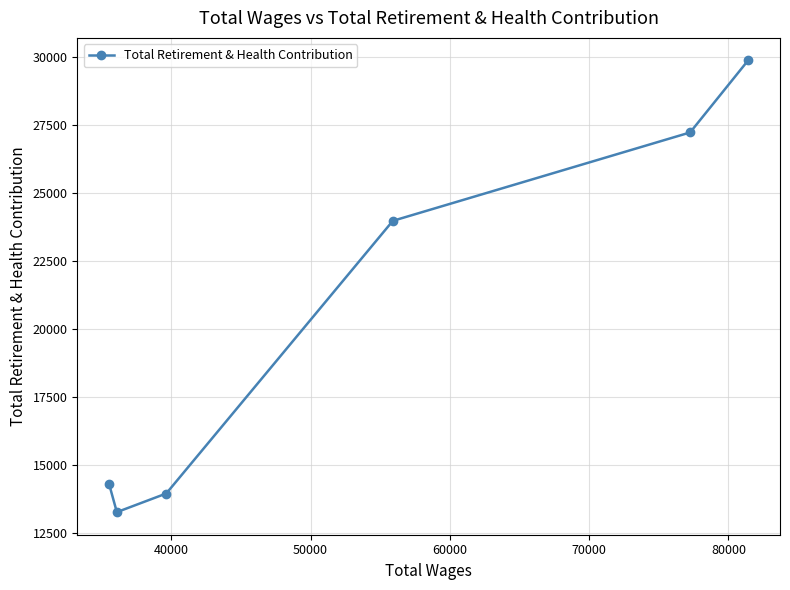

What is the difference between the second highest and minimum values?

13960